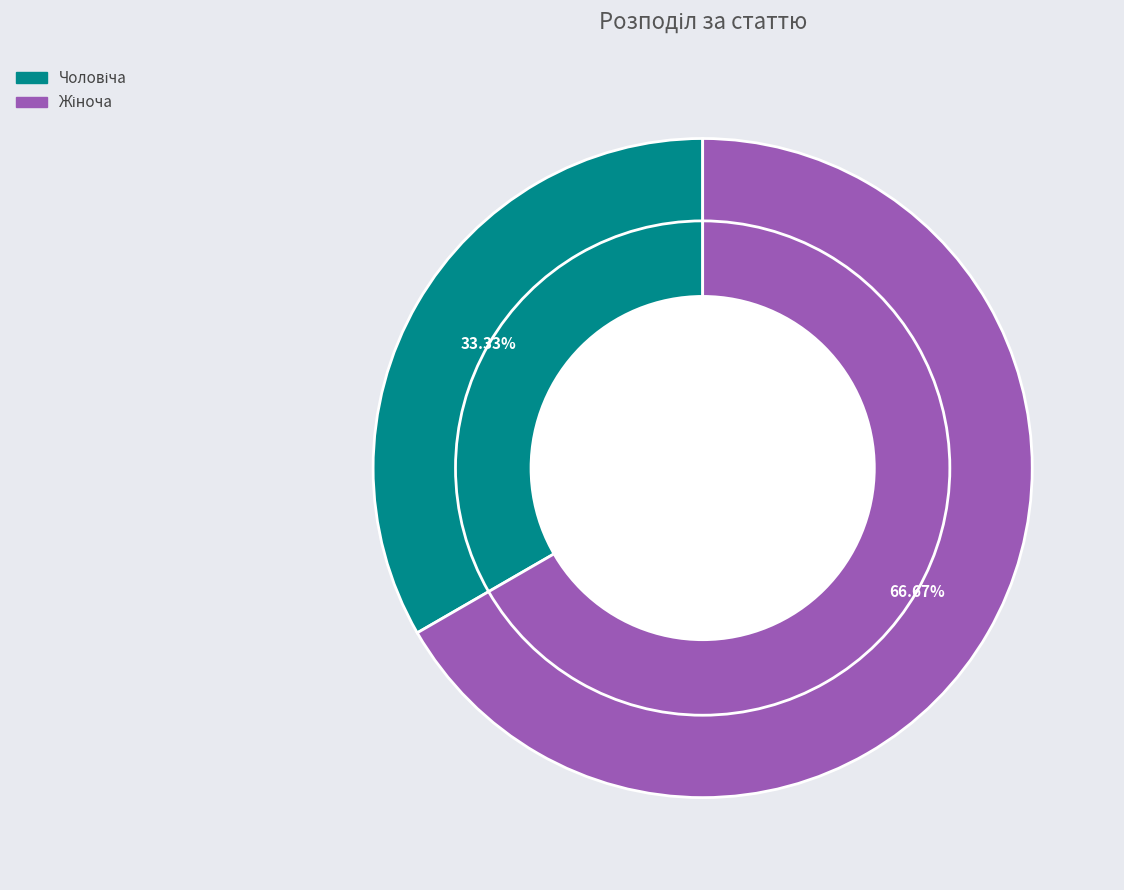

Combined, do Жіноча and Чоловіча account for over 50%?

Yes